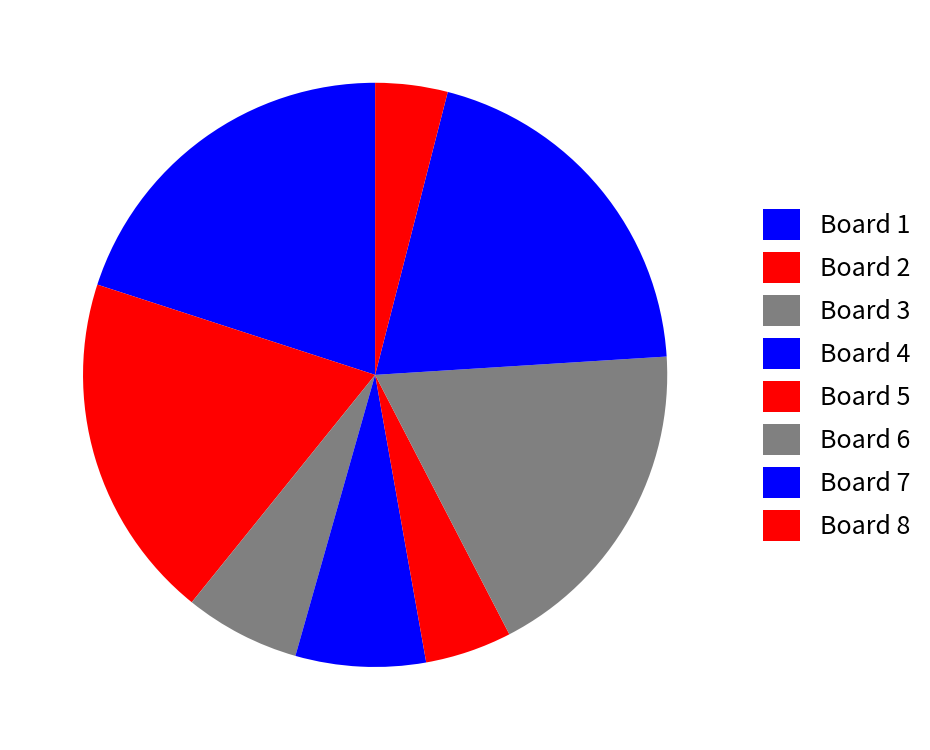

What percentage is the Board 4 slice, to the nearest percent?

7%